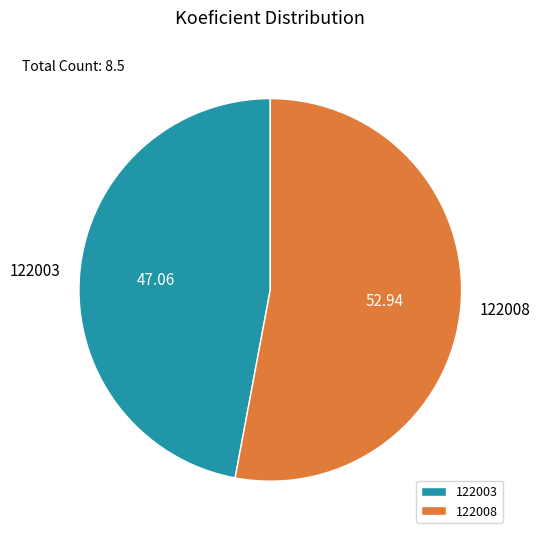

Is 122003 the majority of the pie?

No